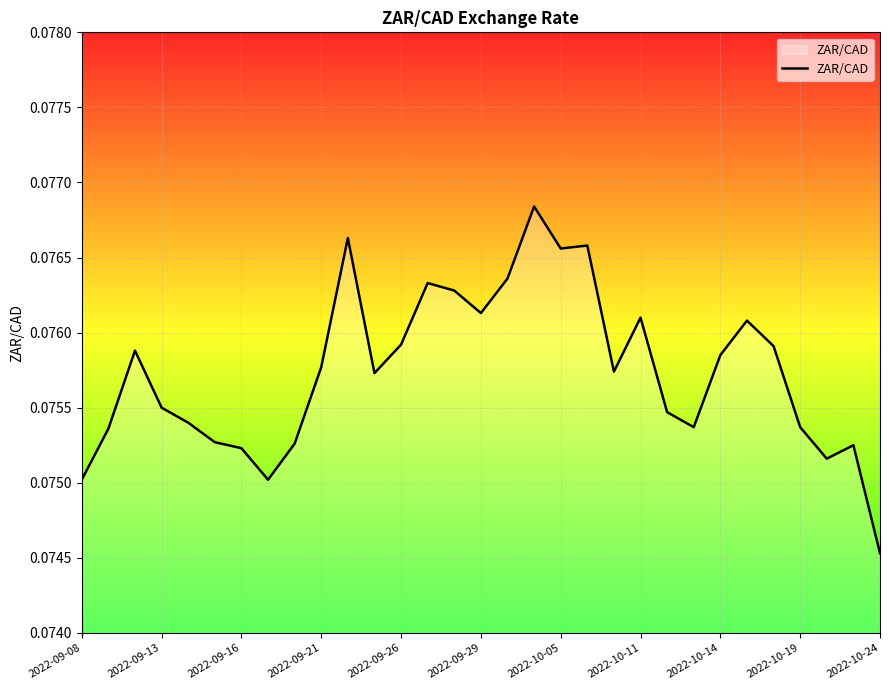

How many lines are shown in the chart?

1